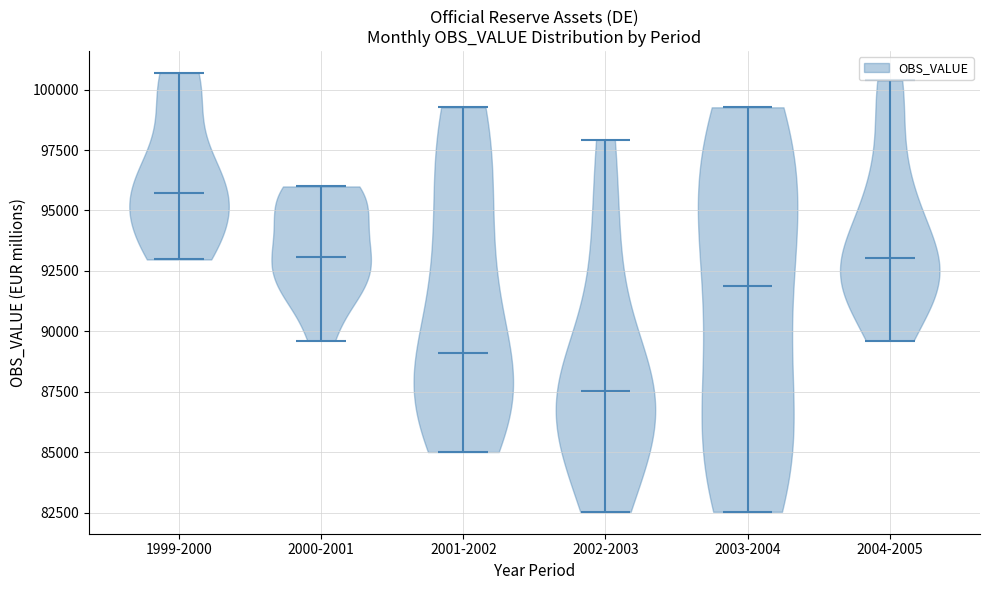

Reading left to right, read every violin against the y-axis: where its median line is, and the lowest and highest points it reaches. The values are not printed on the chart, so give them approximately, as read against the axis.

1999-2000: median line 95500, lowest point 93000, highest point 100500
2000-2001: median line 93000, lowest point 89500, highest point 96000
2001-2002: median line 89000, lowest point 85000, highest point 99500
2002-2003: median line 87500, lowest point 82500, highest point 98000
2003-2004: median line 92000, lowest point 82500, highest point 99500
2004-2005: median line 93000, lowest point 89500, highest point 100500